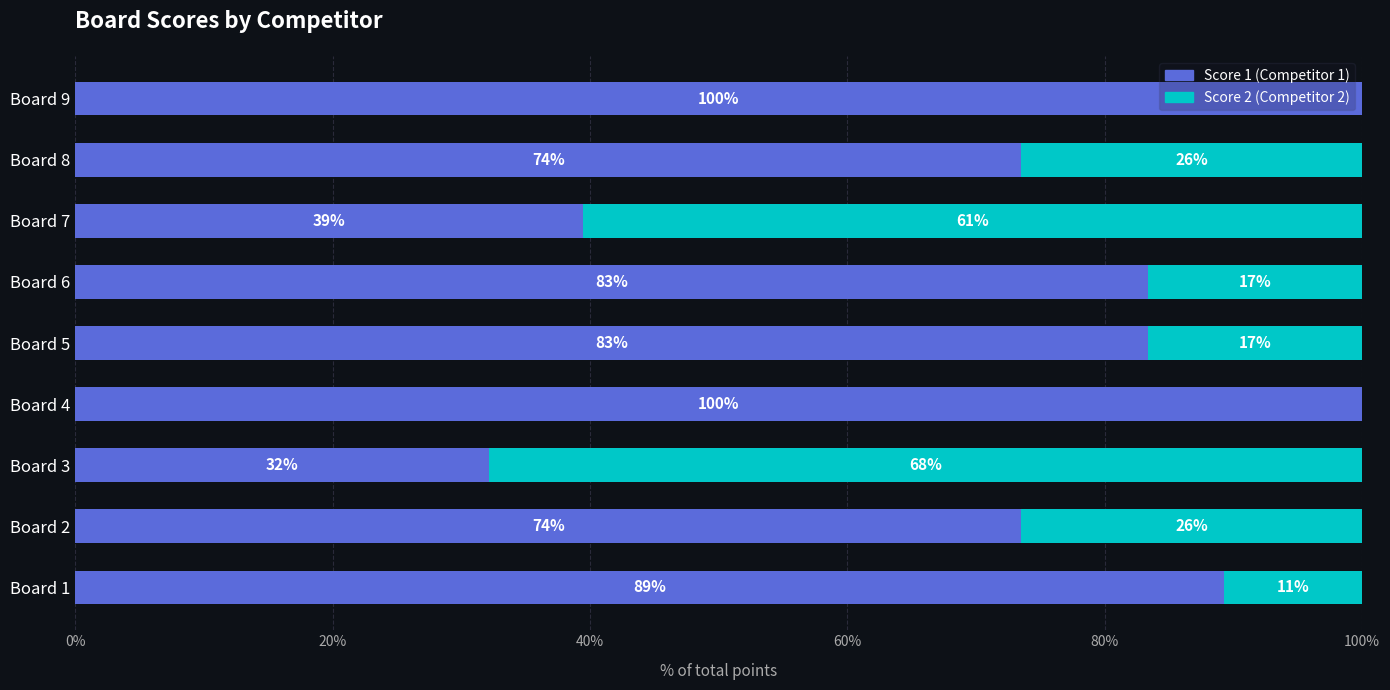

Reading left to right, extract all data points from this chart.

Score 1: 89.3	73.5	32.1	100.0	83.3	83.3	39.5	73.5	100.0
Score 2: 10.7	26.5	67.9	0.0	16.7	16.7	60.5	26.5	0.0